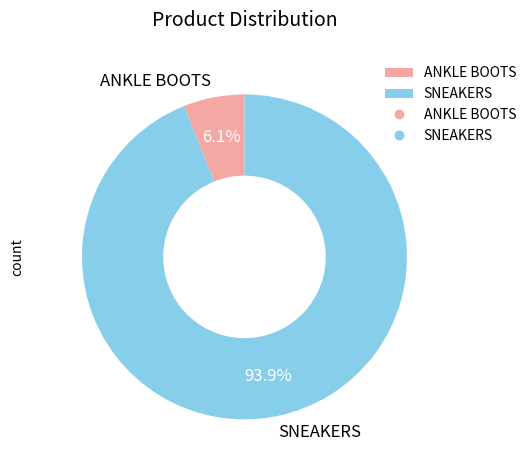

What percentage is the ANKLE BOOTS slice, to the nearest percent?

6%